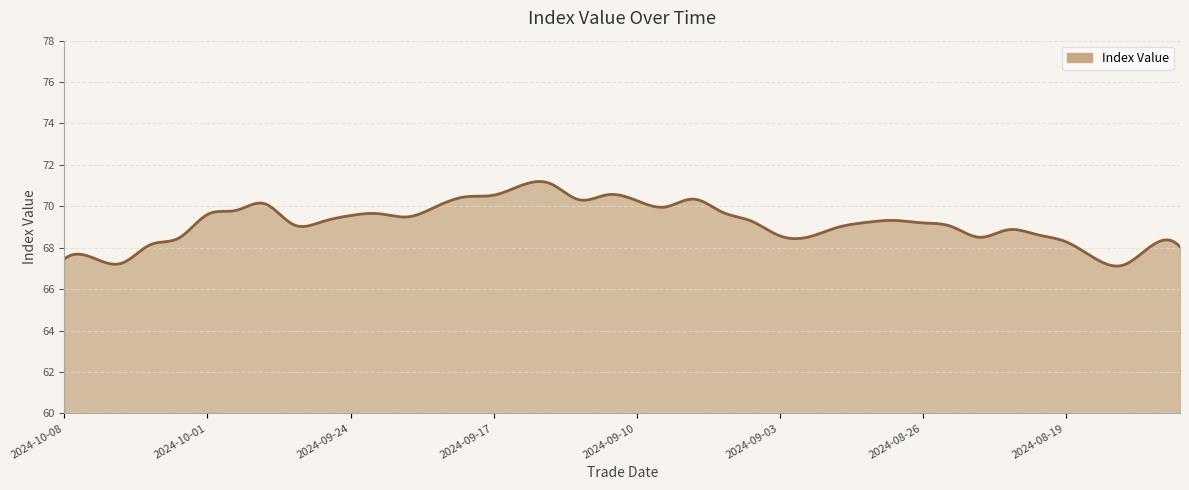

True or false: the data has more than 0 interior local peaks.

True